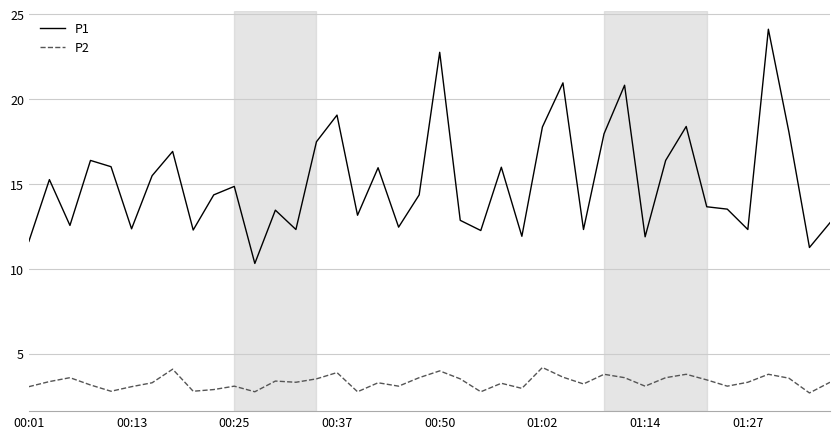

Which series has the largest total across all categories?

P1